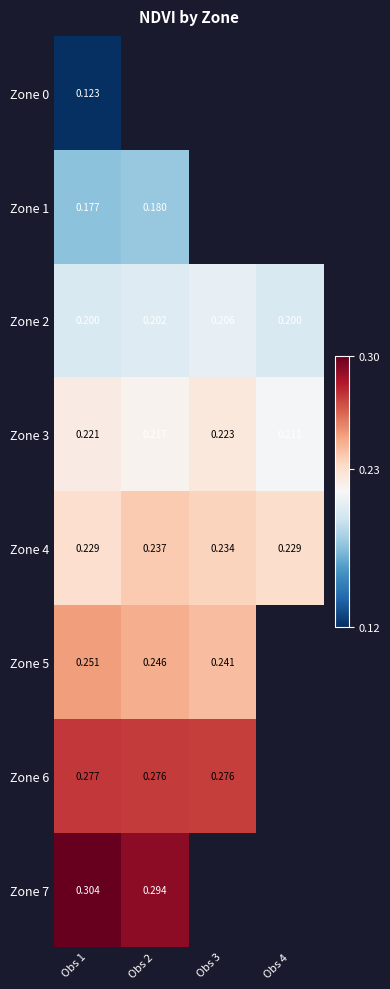

What is the maximum value shown in the chart?

0.3